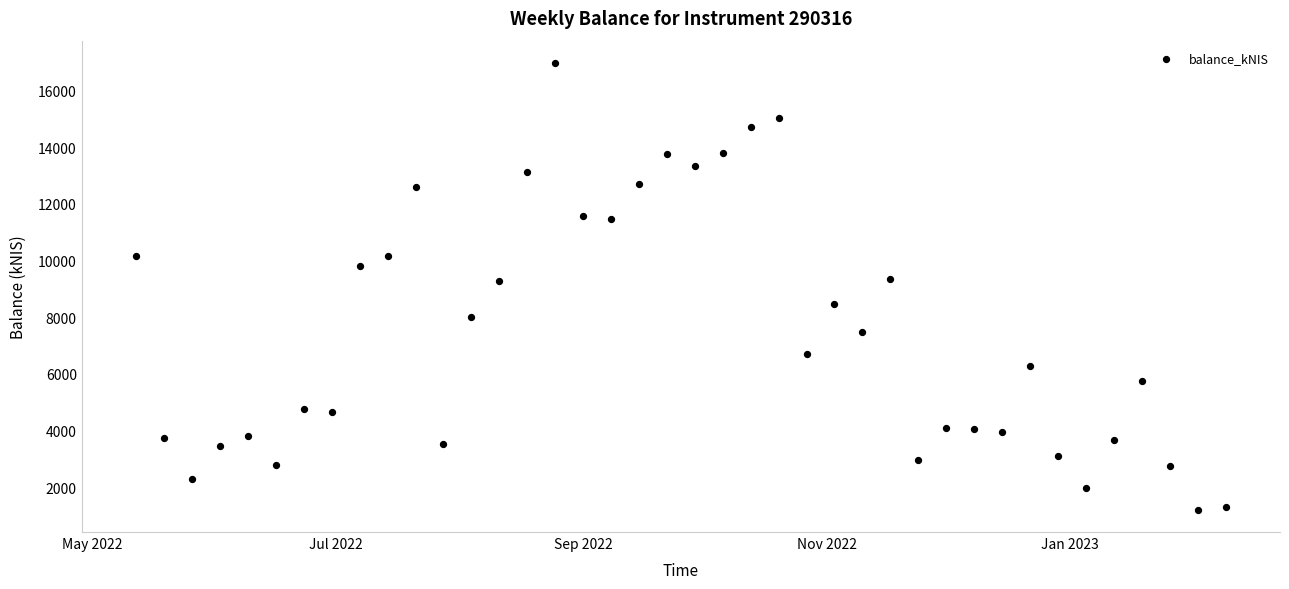

What is the range of X values (max minus min)?

273.0